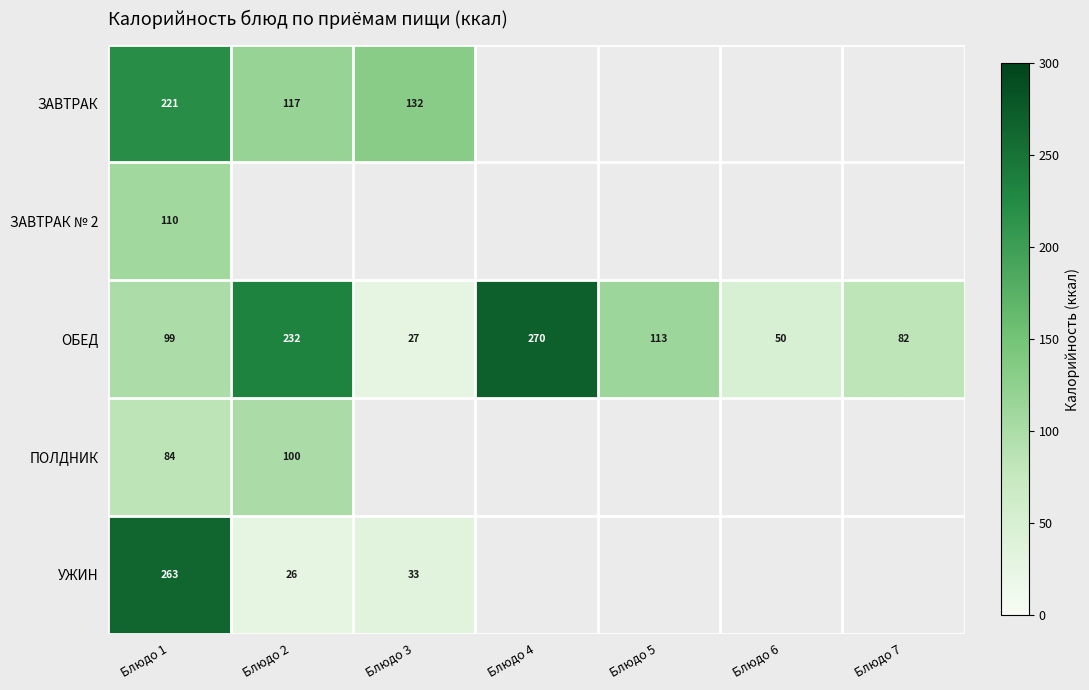

At which label is ОБЕД closest to 148?

Блюдо 5